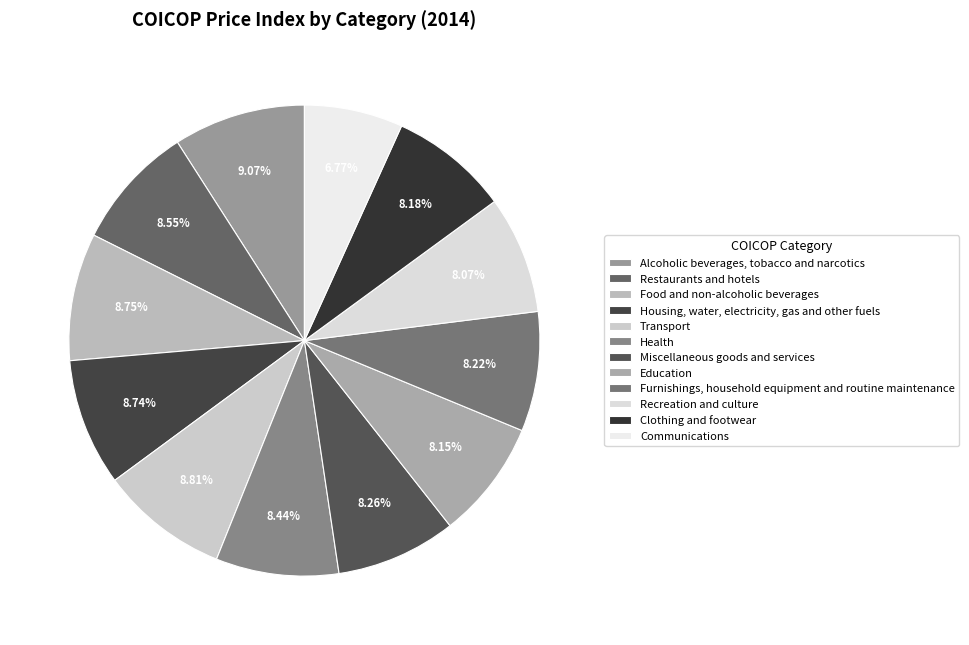

Is Education the majority of the pie?

No